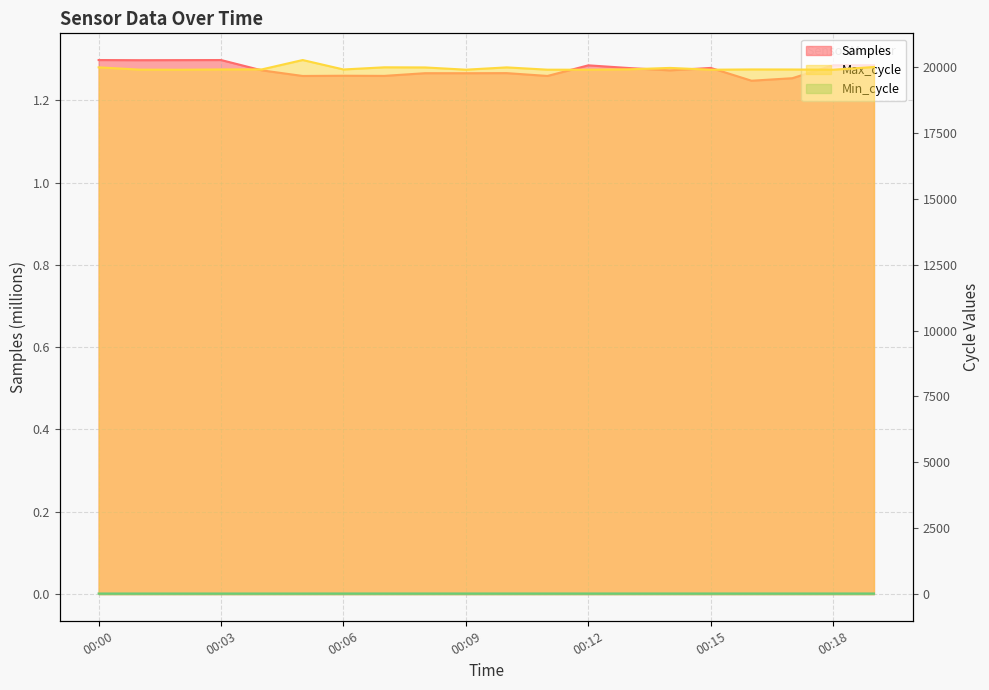

Reading left to right, extract all data points from this chart.

Samples: 00:00=1.3	00:01=1.3	00:02=1.3	00:03=1.3	00:04=1.3	00:05=1.3	00:06=1.3	00:07=1.3	00:08=1.3	00:09=1.3	00:10=1.3	00:11=1.3	00:12=1.3	00:13=1.3	00:14=1.3	00:15=1.3	00:16=1.2	00:17=1.3	00:18=1.3	00:19=1.3
Max_cycle: 00:00=19994.0	00:01=19907.0	00:02=19903.0	00:03=19914.0	00:04=19916.0	00:05=20271.0	00:06=19913.0	00:07=19995.0	00:08=19990.0	00:09=19905.0	00:10=19992.0	00:11=19905.0	00:12=19904.0	00:13=19919.0	00:14=19972.0	00:15=19904.0	00:16=19914.0	00:17=19912.0	00:18=19904.0	00:19=20006.0
Min_cycle: 00:00=22.0	00:01=22.0	00:02=22.0	00:03=22.0	00:04=22.0	00:05=22.0	00:06=23.0	00:07=23.0	00:08=23.0	00:09=23.0	00:10=23.0	00:11=23.0	00:12=23.0	00:13=23.0	00:14=23.0	00:15=23.0	00:16=23.0	00:17=23.0	00:18=23.0	00:19=23.0